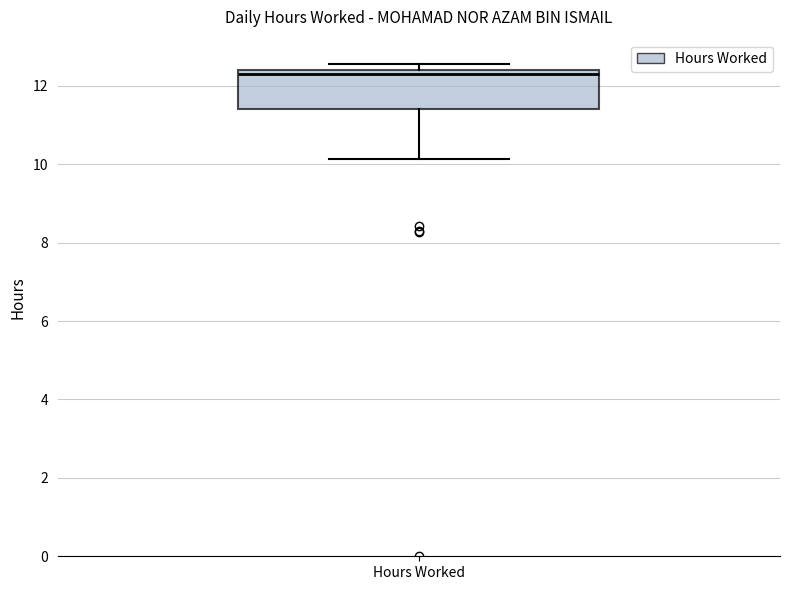

Where does the lower whisker of the box for Hours Worked end on the y-axis? The values are not printed on the chart, so give them approximately, as read against the axis.

10.2